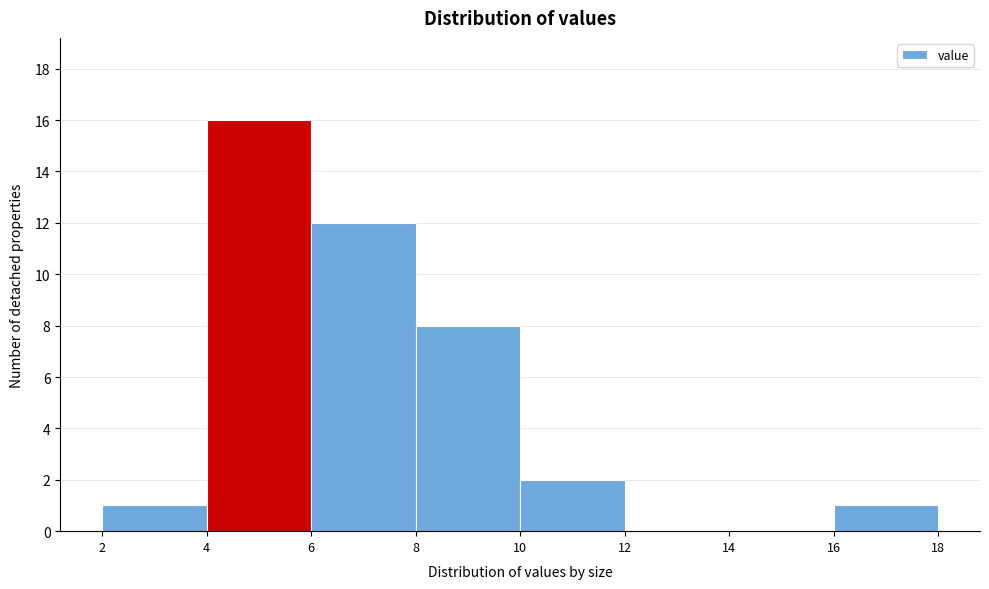

Which range on the x-axis has the tallest bar?

4 to 6